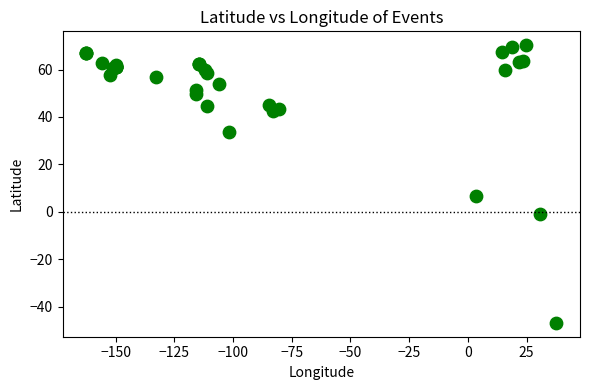

What Y value in the scatter plot is closest to 11?

6.5